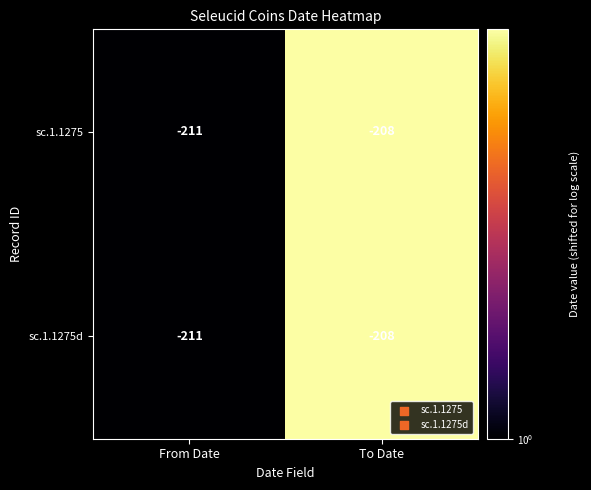

What is the difference between the maximum and minimum values in the sc.1.1275d series?

3